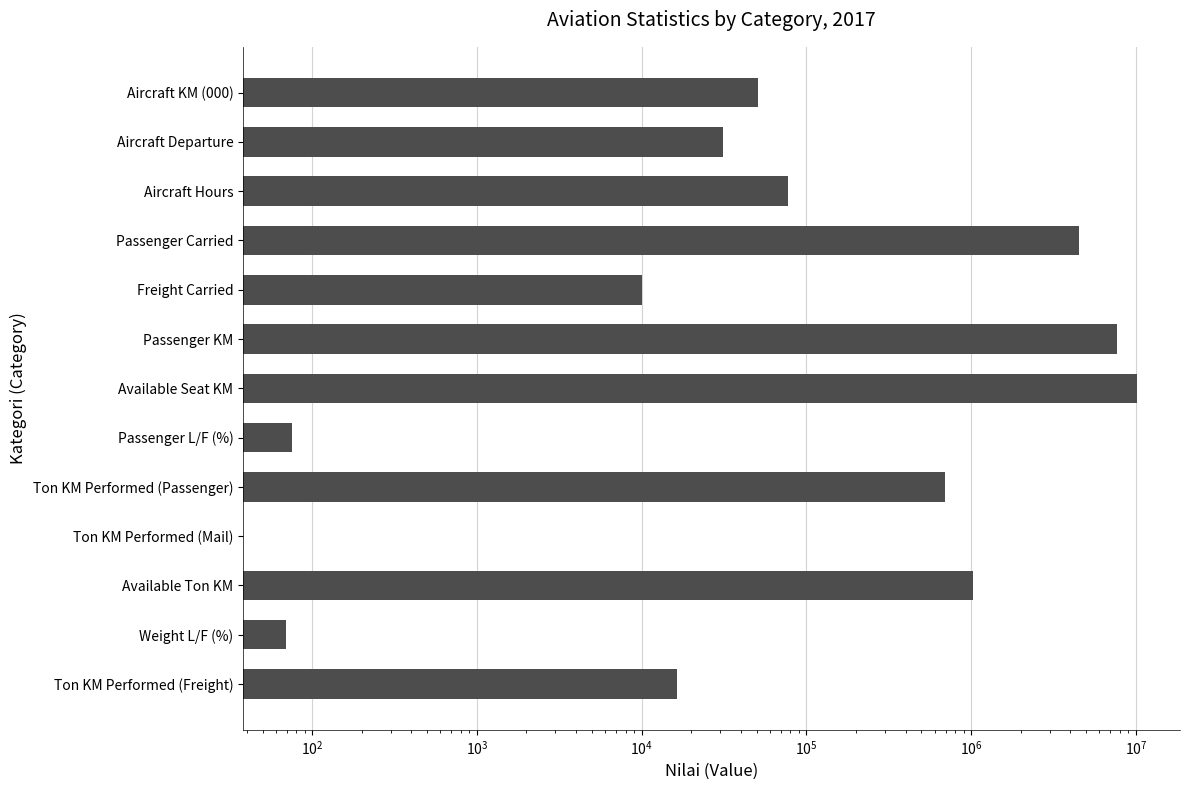

What is the difference between the second highest and second lowest values?

7704003